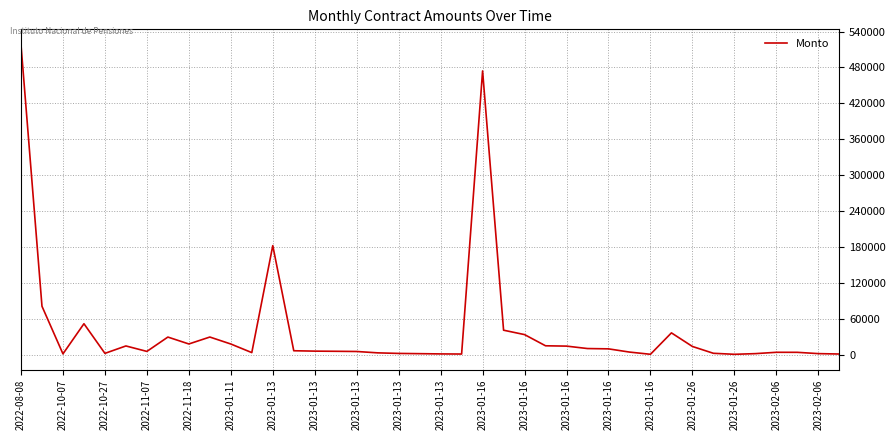

What is the maximum value shown in the chart?

517824.0